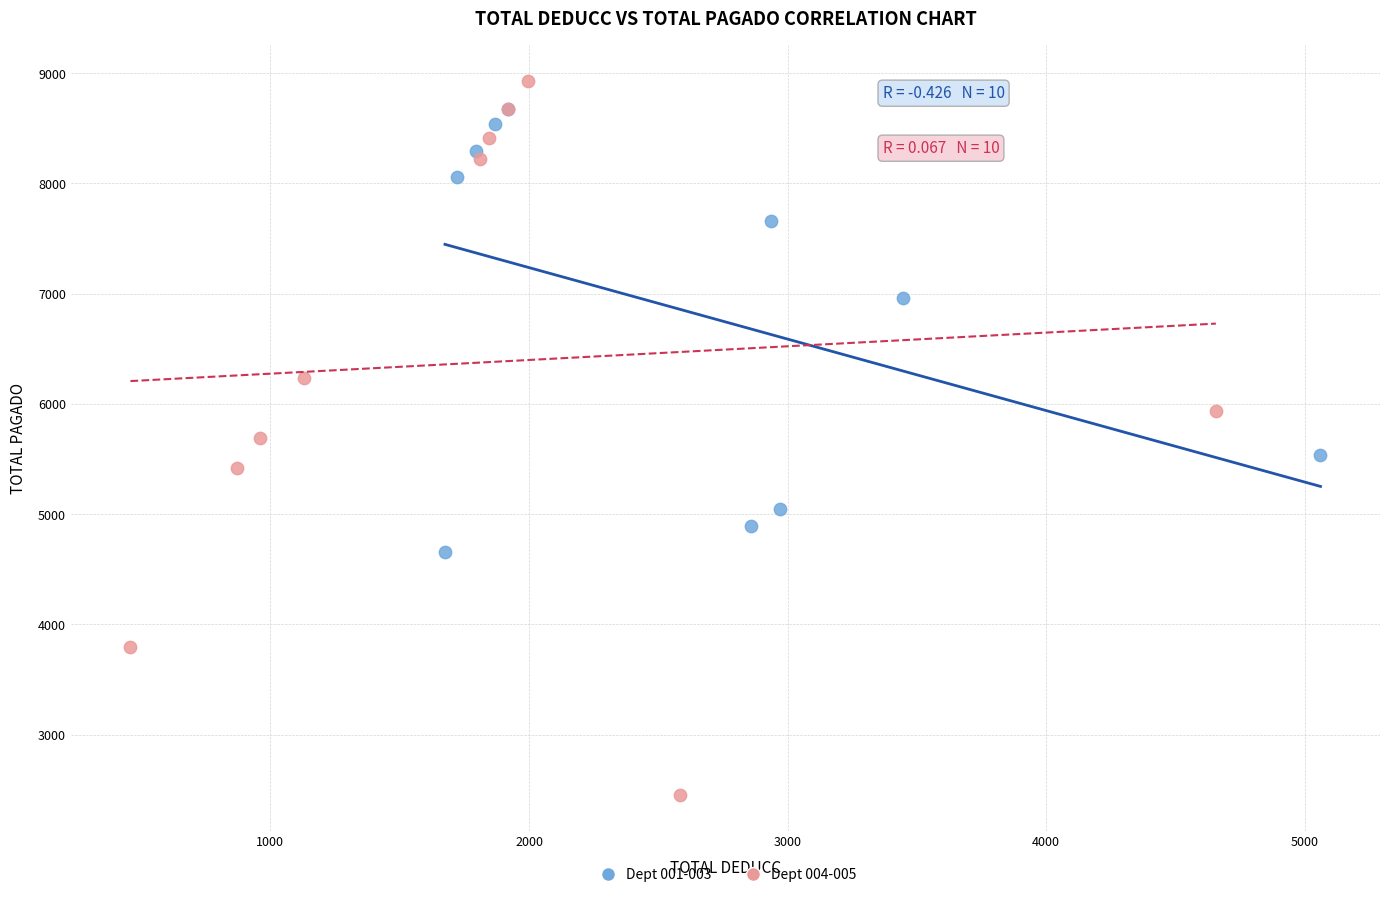

Which series reaches the minimum Y coordinate?

Dept 004-005